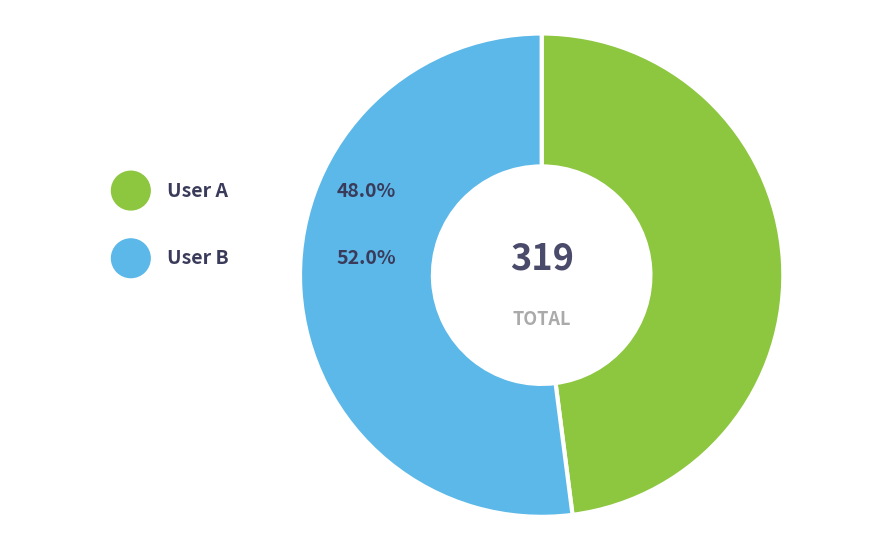

To the nearest percent, what is the difference between the User B and User A slice percentages?

4%